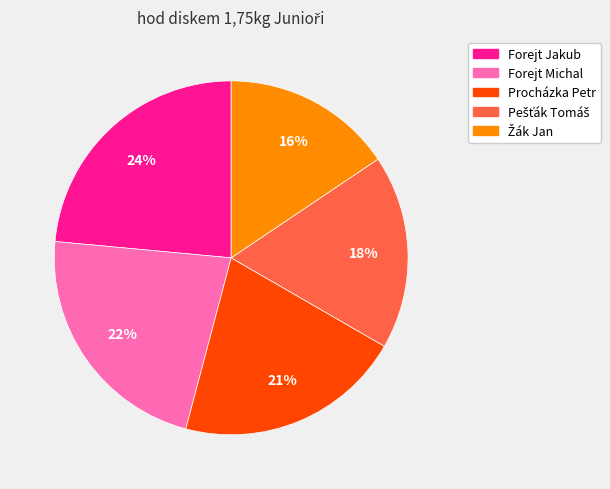

Which category has the biggest portion of the pie?

Forejt Jakub